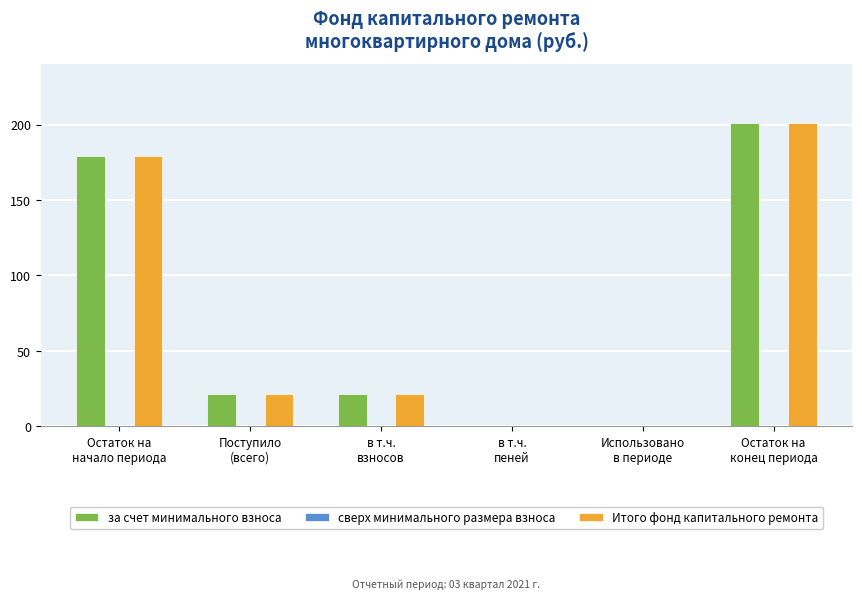

What is the greatest value displayed?

201.1